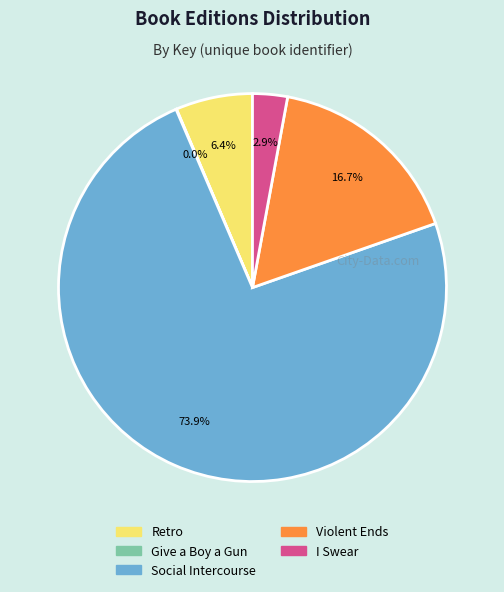

How much of the chart is everything except Retro?

93.6%